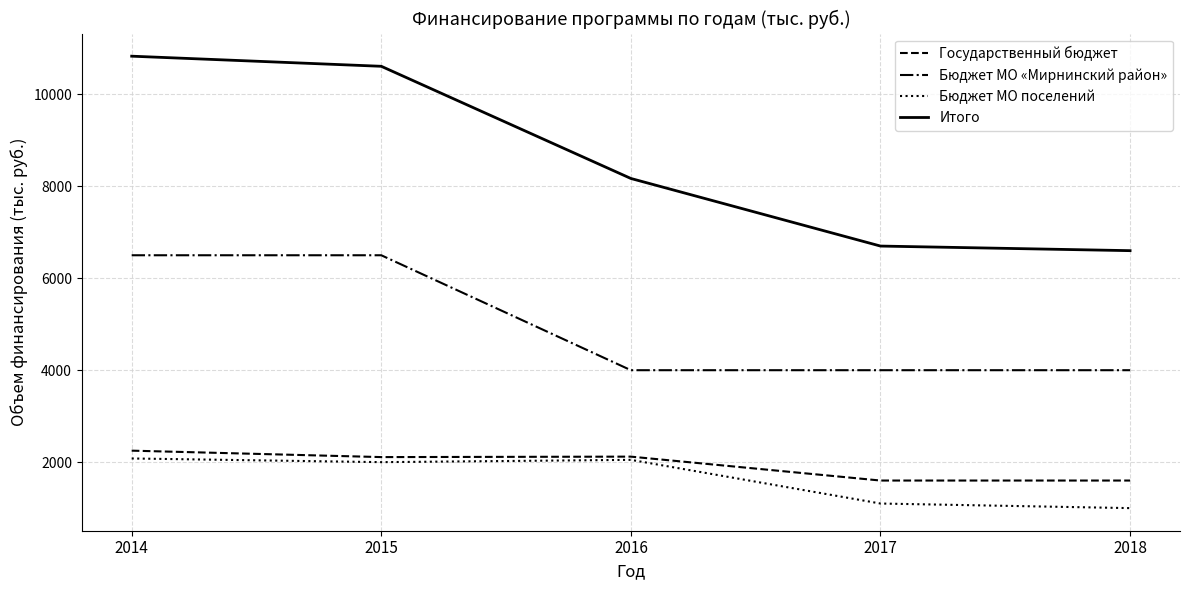

The value of Бюджет МО поселений at 2017 is 1100. True or false?

True